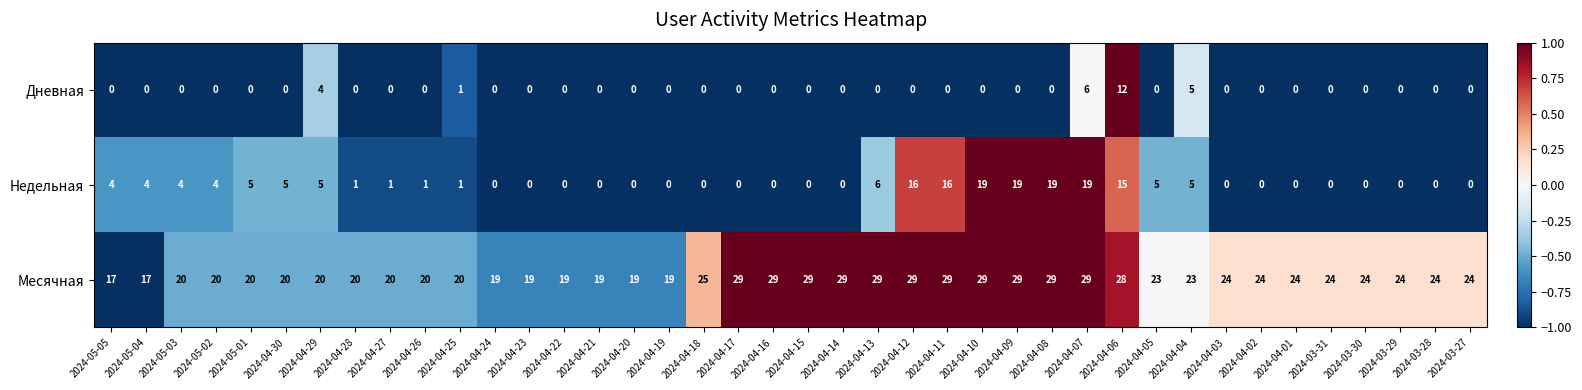

What is the difference between the highest and lowest values at 2024-04-10?

29